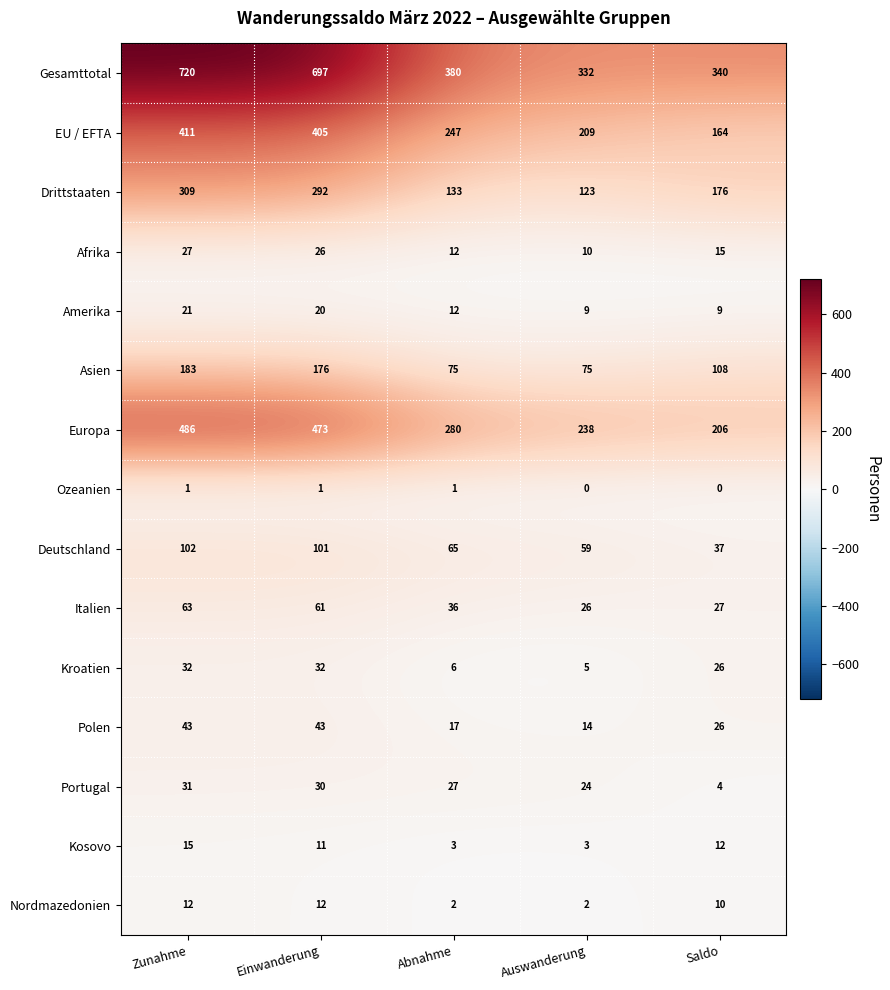

What is the approximate value of Afrika at Abnahme?

12